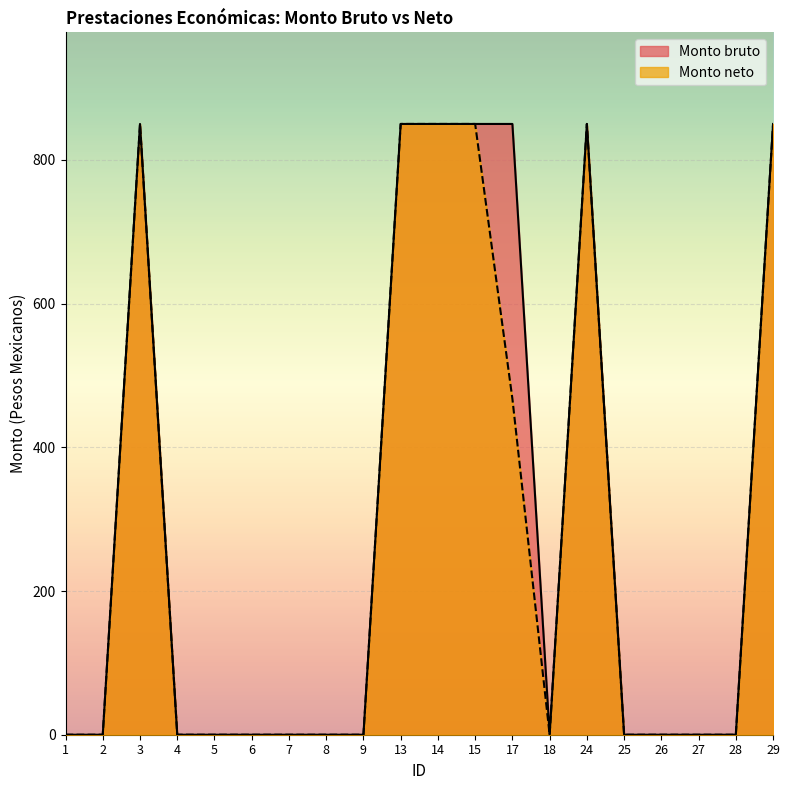

Which series has the largest total across all categories?

Monto bruto